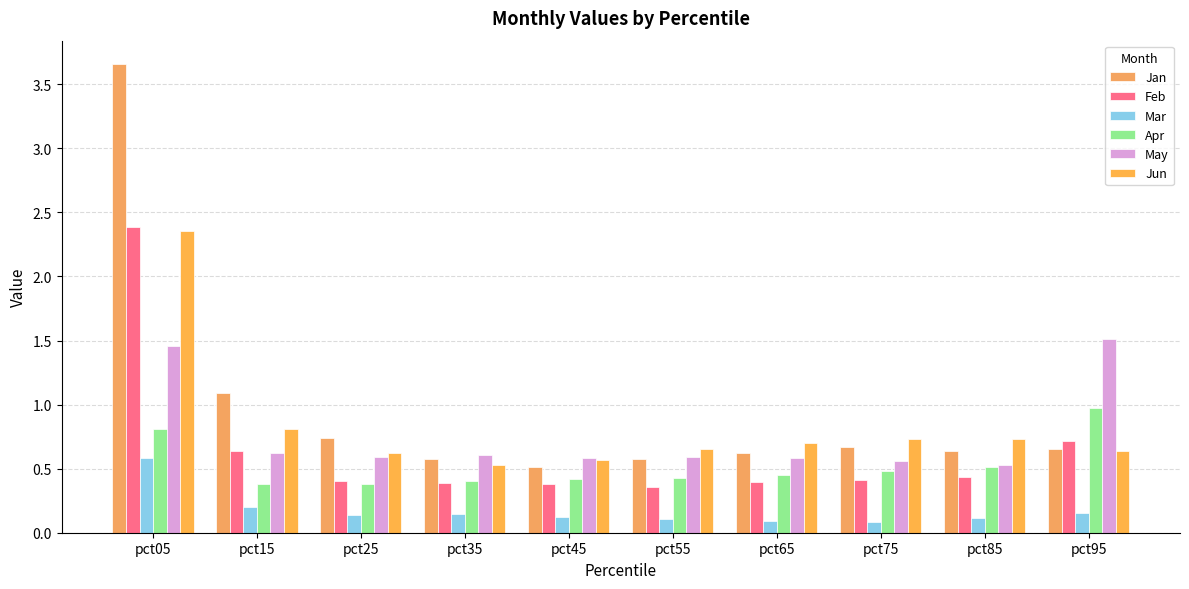

How many categories are shown in the chart?

10